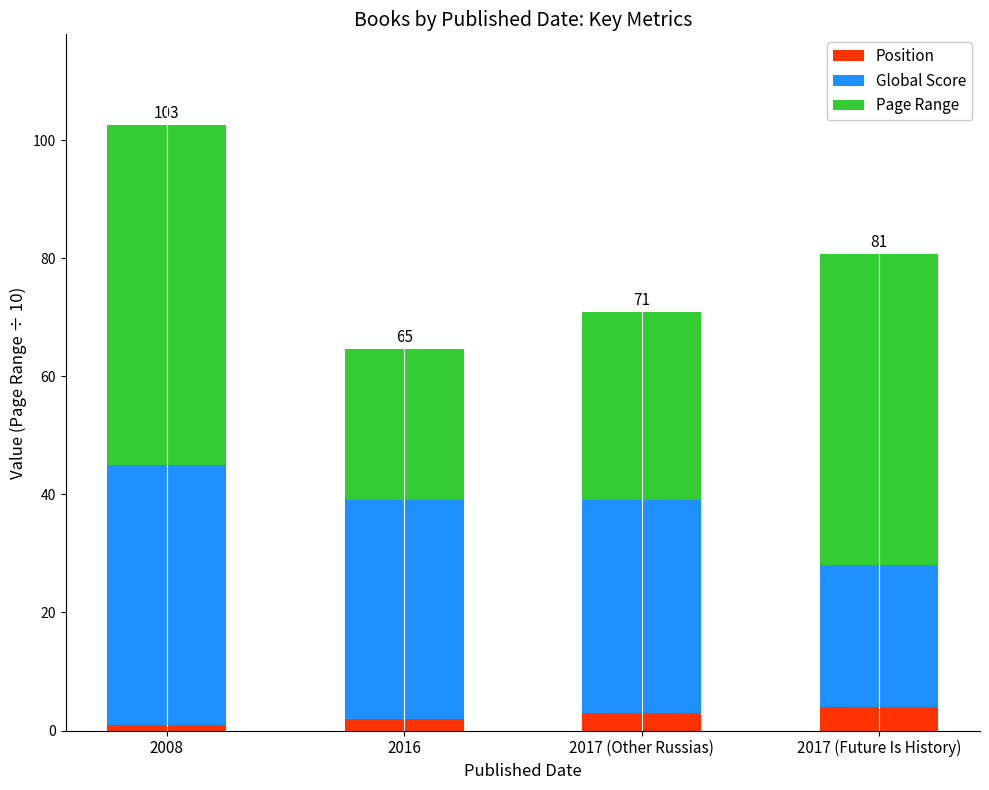

The value of Position at 2017 (Future Is History) is 4.0. True or false?

True